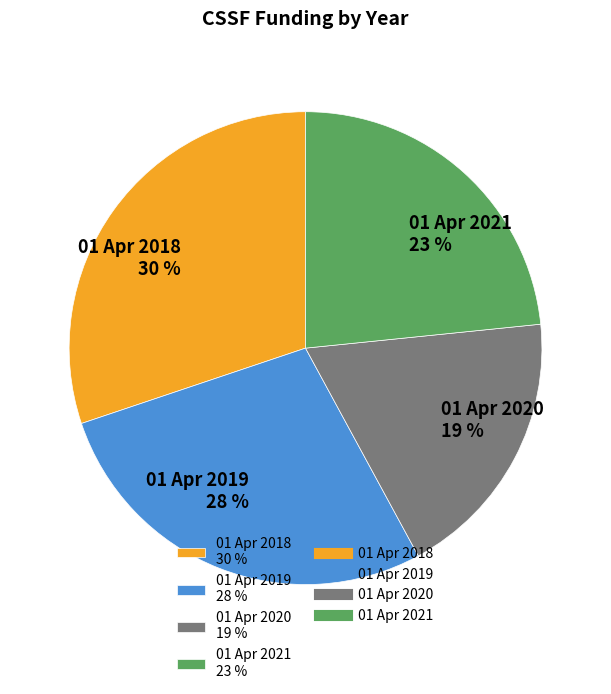

The 01 Apr 2021 slice represents 23% of the pie. True or false?

True